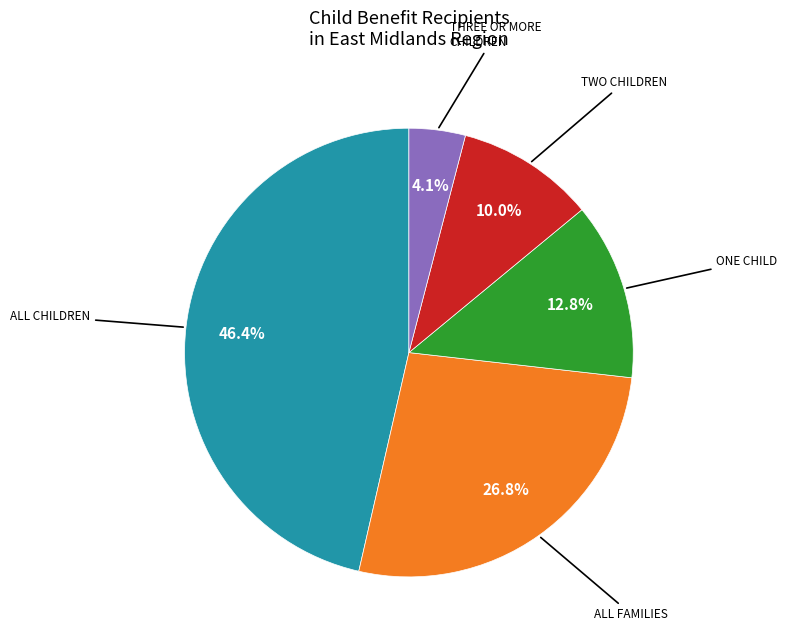

Is there a majority slice in this chart?

No